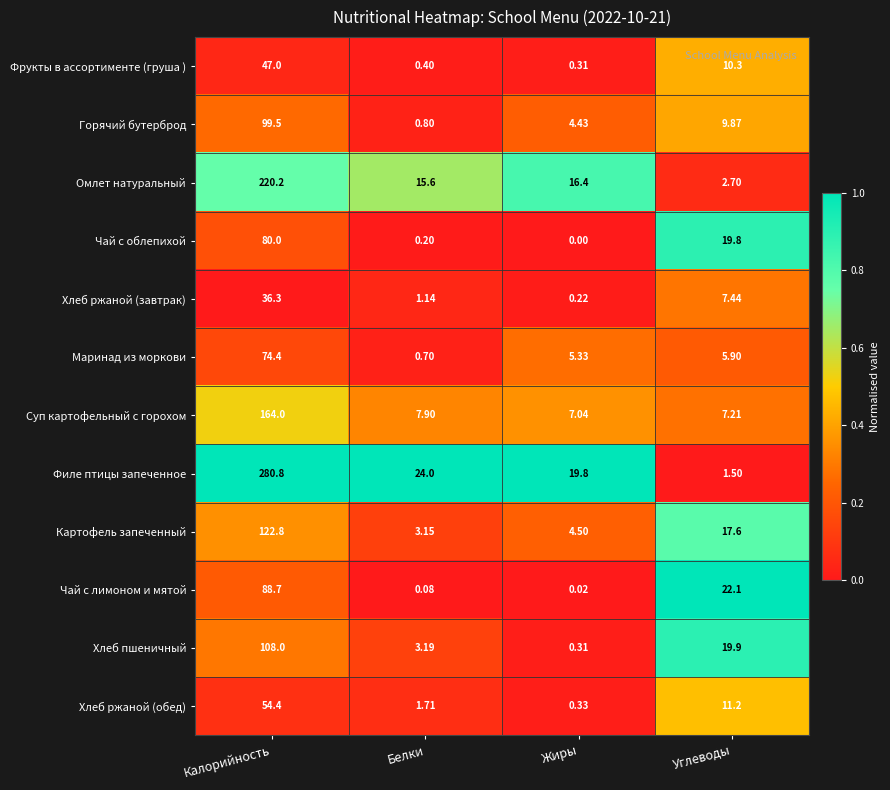

Which series has the largest total across all categories?

Филе птицы запеченное